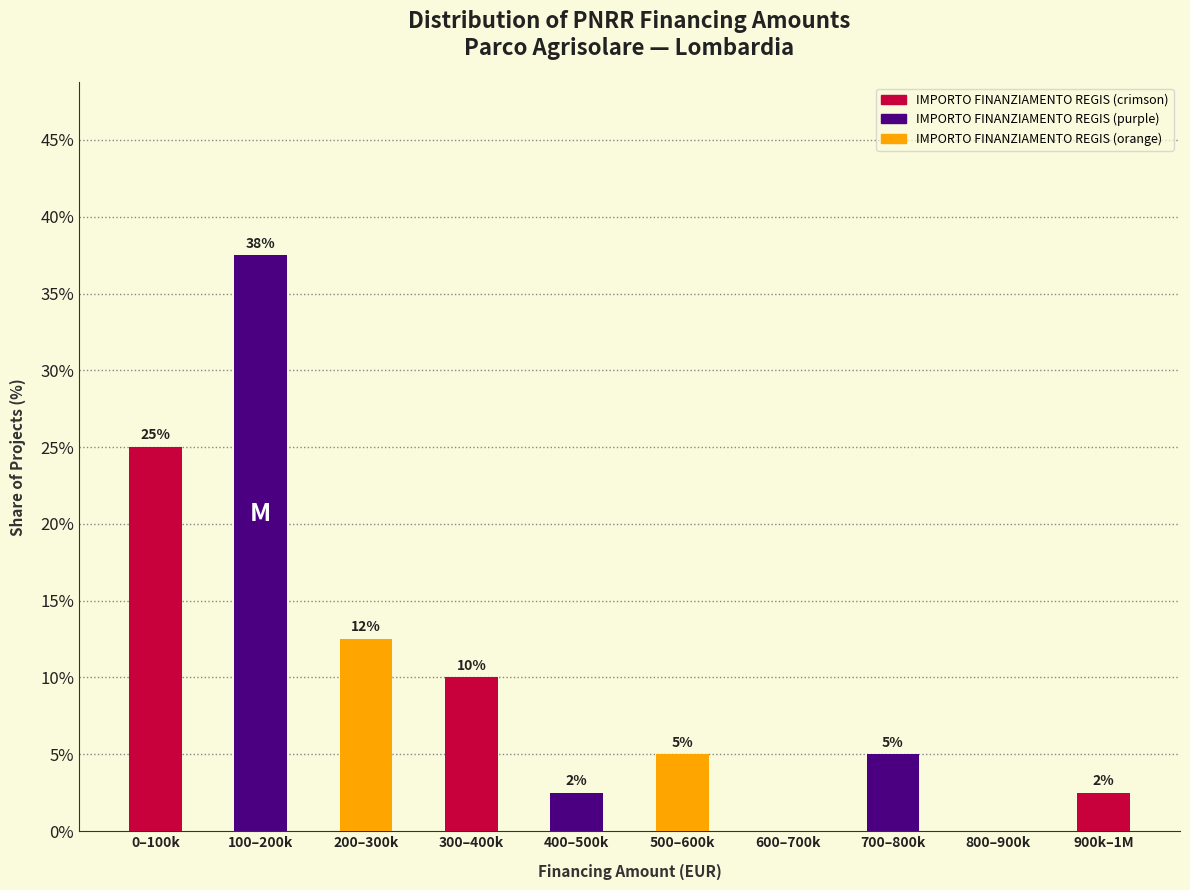

What is the sum of the values at 700–800k and 300–400k?

15.0